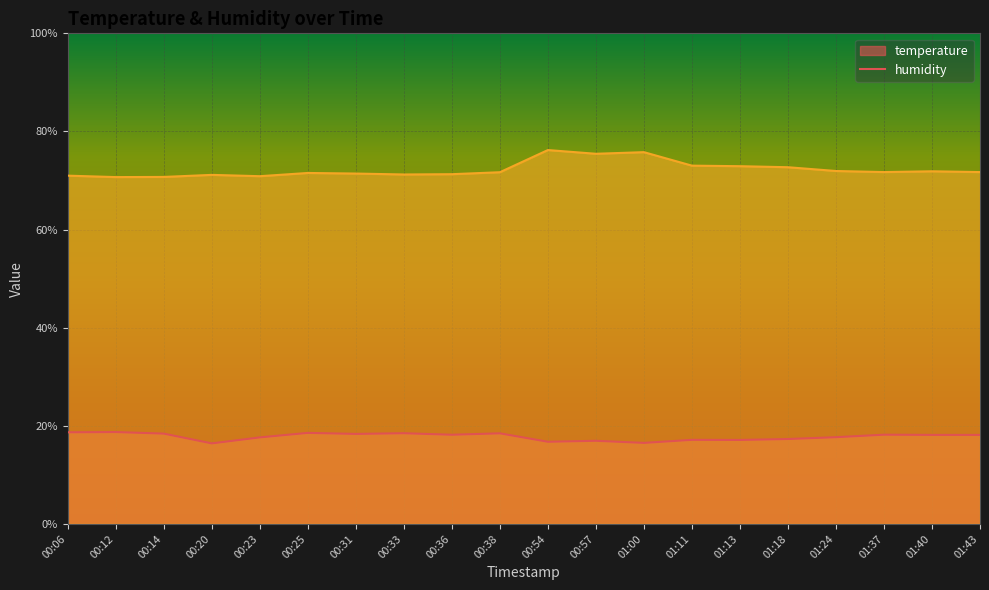

Reading left to right, transcribe all the data shown in this chart.

temperature: 00:06=18.7	00:12=18.7	00:14=18.4	00:20=16.4	00:23=17.6	00:25=18.6	00:31=18.4	00:33=18.5	00:36=18.2	00:38=18.5	00:54=16.8	00:57=16.9	01:00=16.5	01:11=17.1	01:13=17.1	01:18=17.3	01:24=17.7	01:37=18.2	01:40=18.1	01:43=18.1
humidity: 00:06=71.0	00:12=70.7	00:14=70.7	00:20=71.2	00:23=70.9	00:25=71.5	00:31=71.4	00:33=71.2	00:36=71.3	00:38=71.7	00:54=76.2	00:57=75.5	01:00=75.8	01:11=73.0	01:13=72.9	01:18=72.7	01:24=71.9	01:37=71.7	01:40=71.9	01:43=71.7